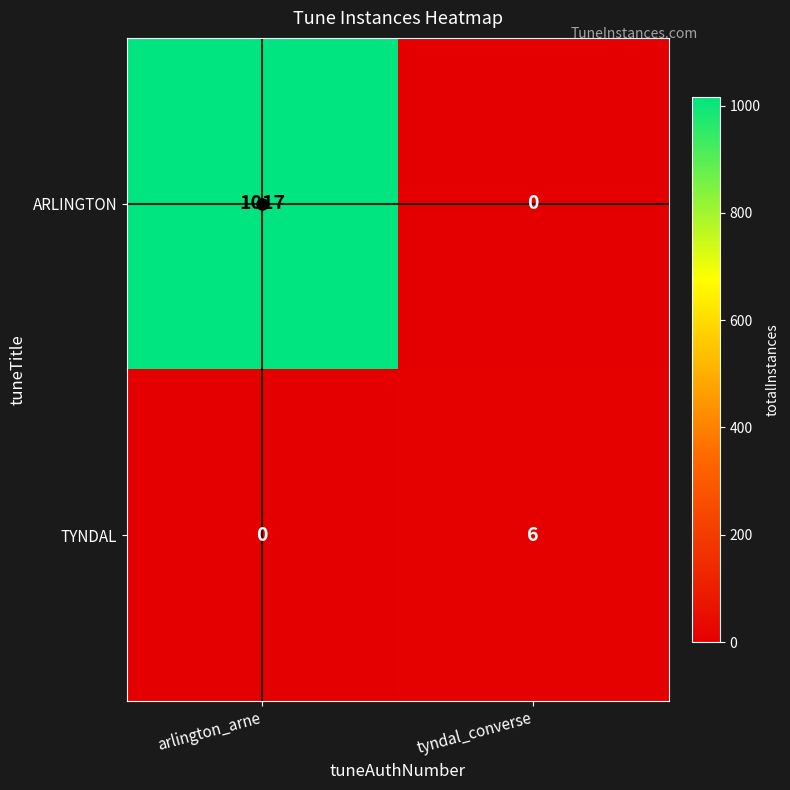

What is the total value across all series at arlington_arne?

1017